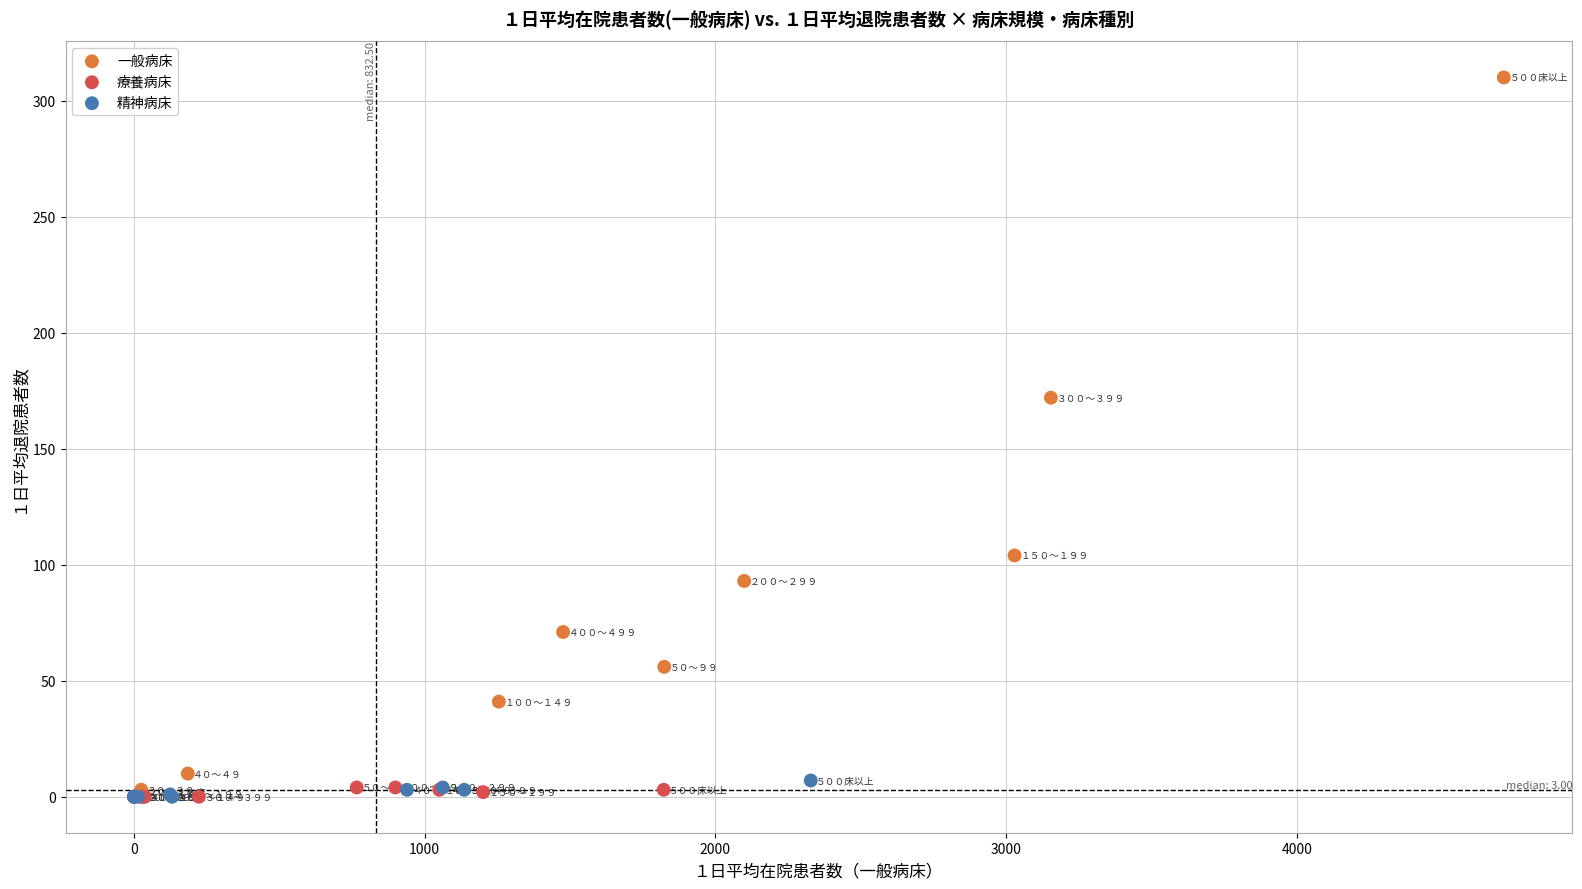

Which series has the widest spread of Y values?

一般病床